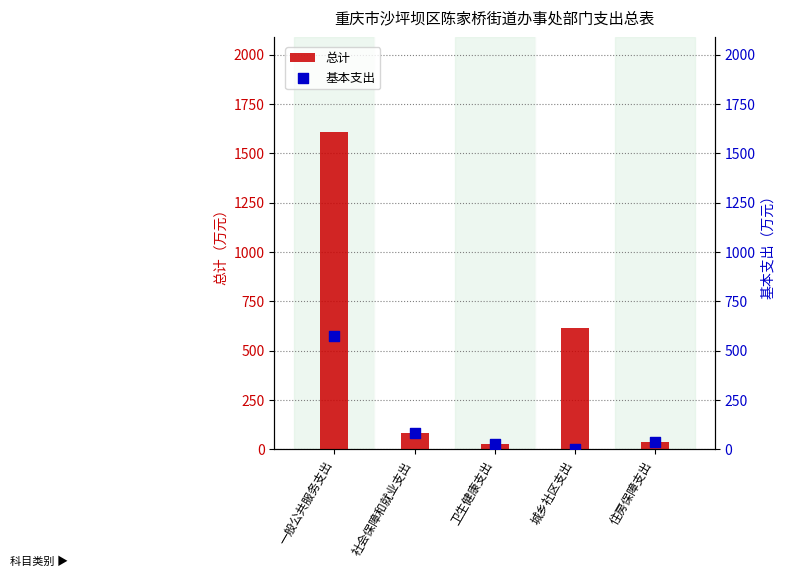

What are all the series names shown in the legend?

总计, 基本支出